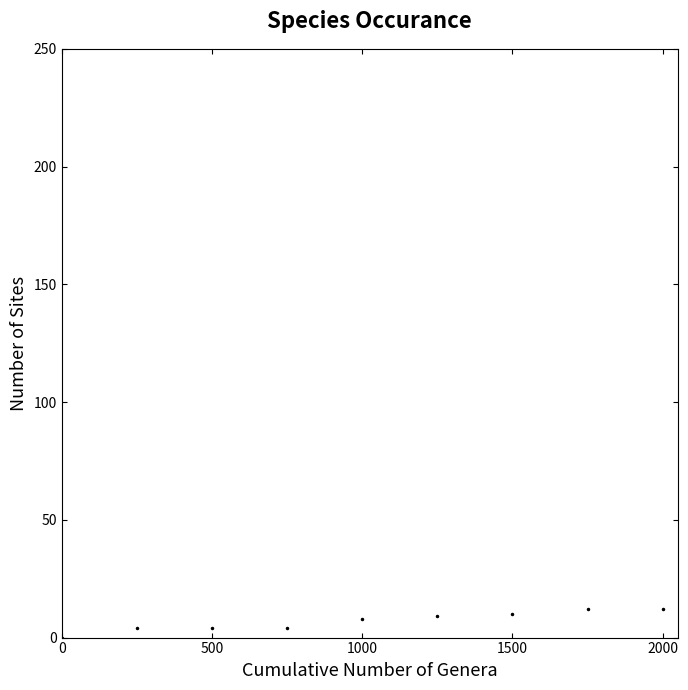

Reading right to left, extract all data points from this chart.

12	12	10	9	8	4	4	4	0